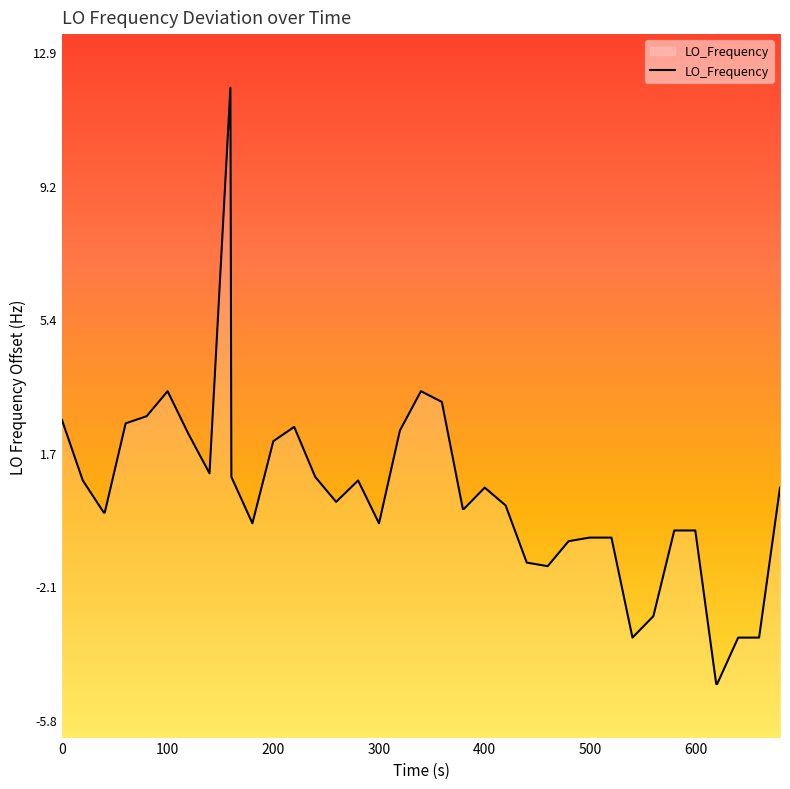

What is the difference between the maximum and minimum values?

16.7